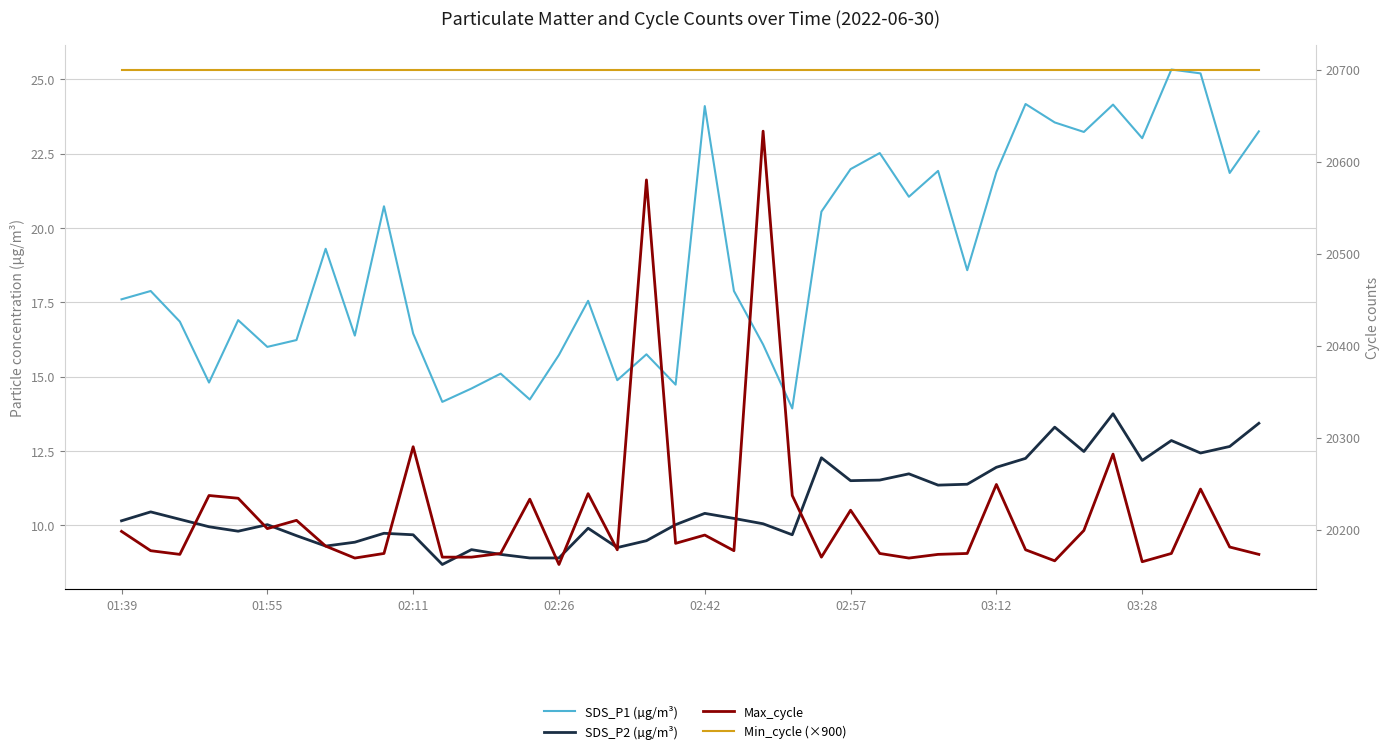

At which category is the sum across all series the highest?

22